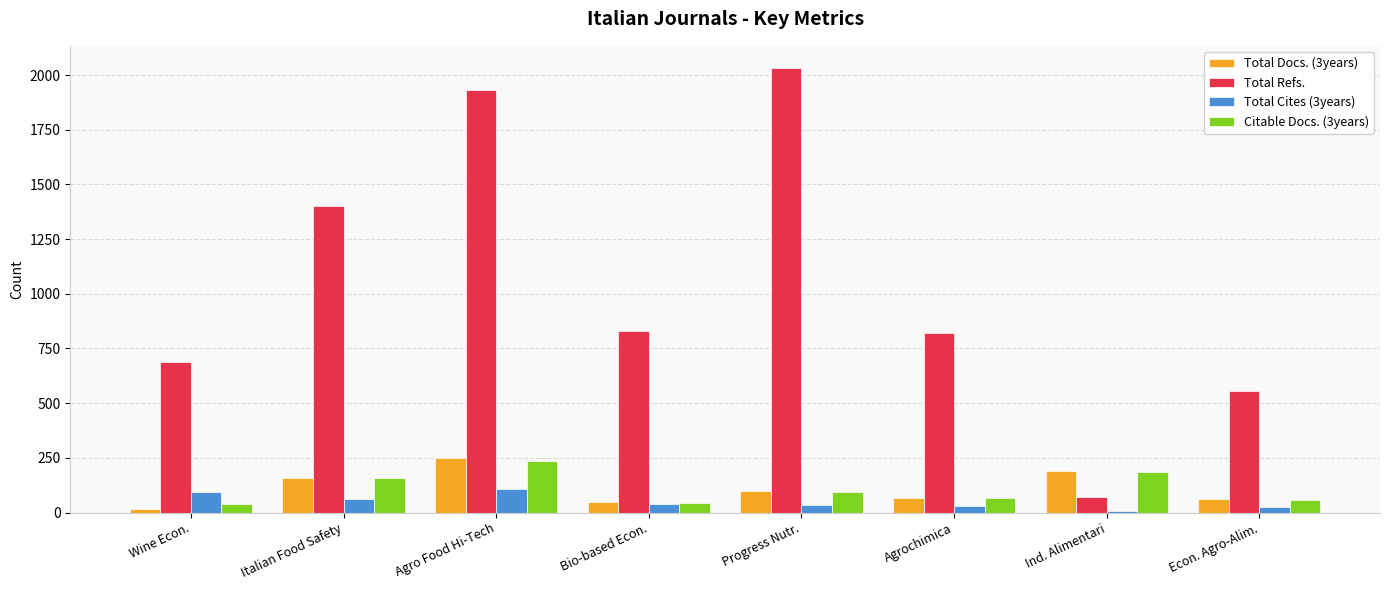

What is the difference between the highest and lowest values at Econ. Agro-Alim.?

528